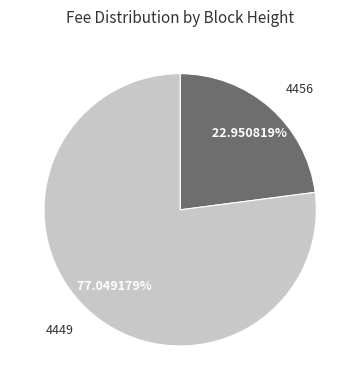

Count the number of slices in the pie.

2